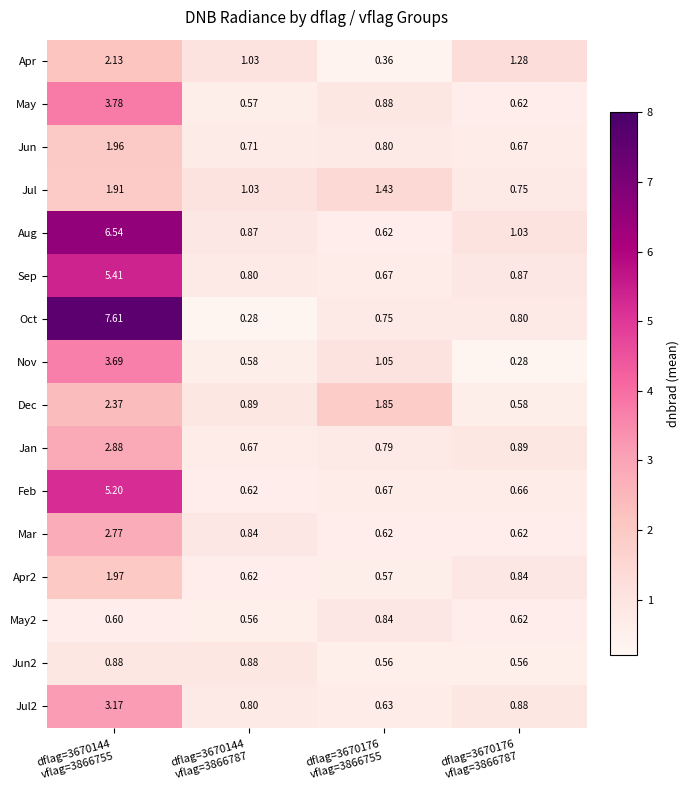

What is the maximum value shown in the chart?

7.6